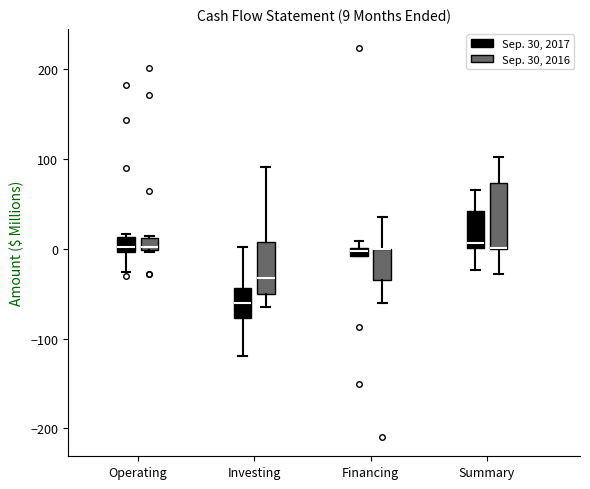

Which box is the tallest, from its lower edge to its upper edge?

Summary (Sep. 30, 2016)